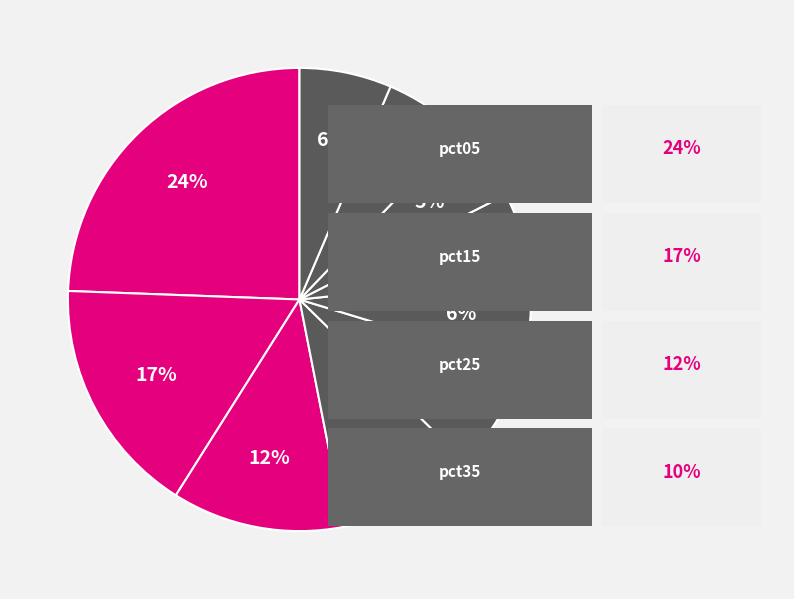

Count the number of slices in the pie.

10